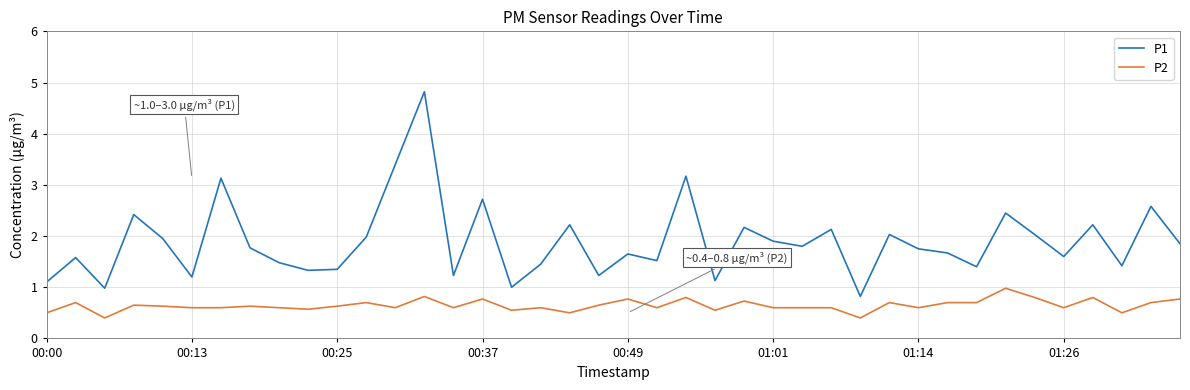

True or false: P2 and P1 intersect in this chart.

False